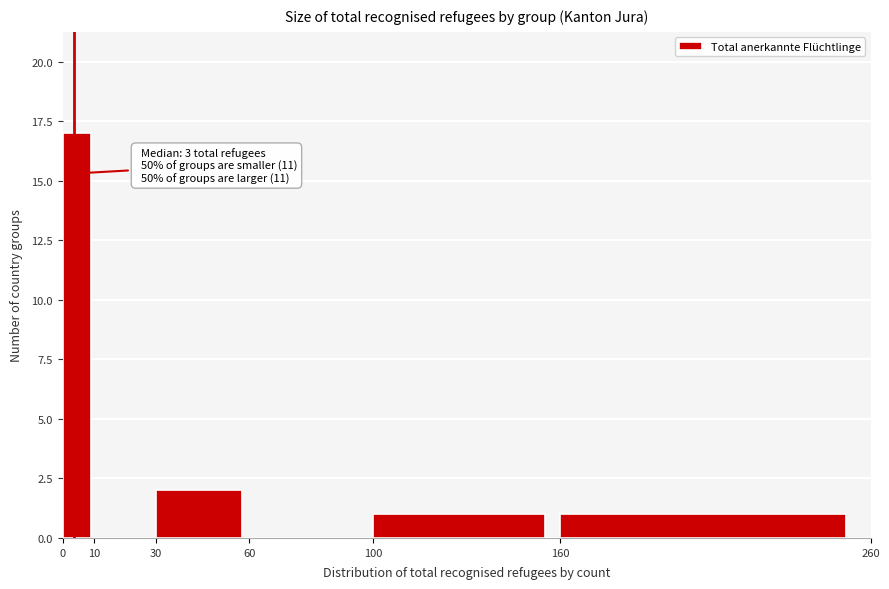

Over which range of the x-axis is the bar tallest?

0 to 10